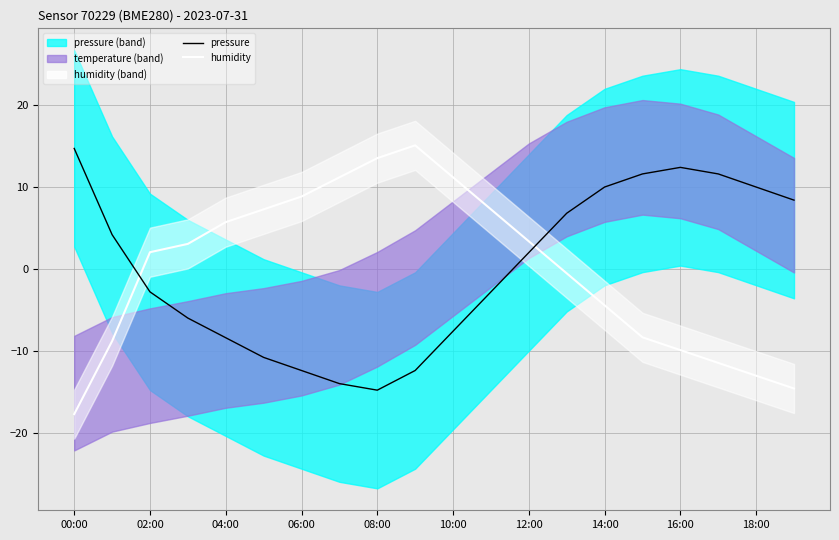

True or false: pressure has a value of 15.1 at 18:00.

False